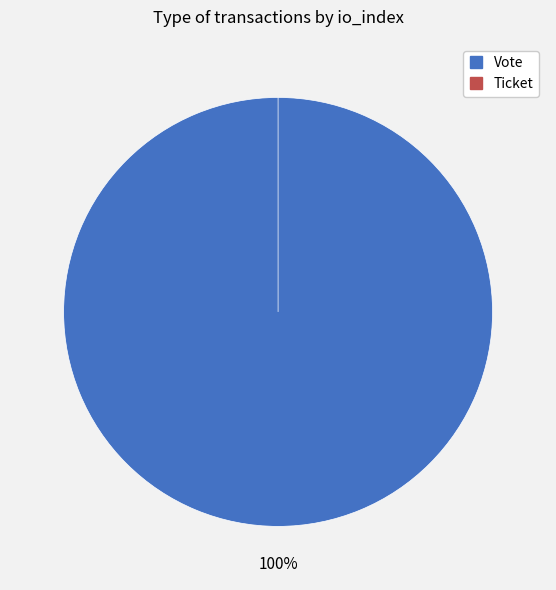

What is the smallest slice in the pie chart?

Ticket